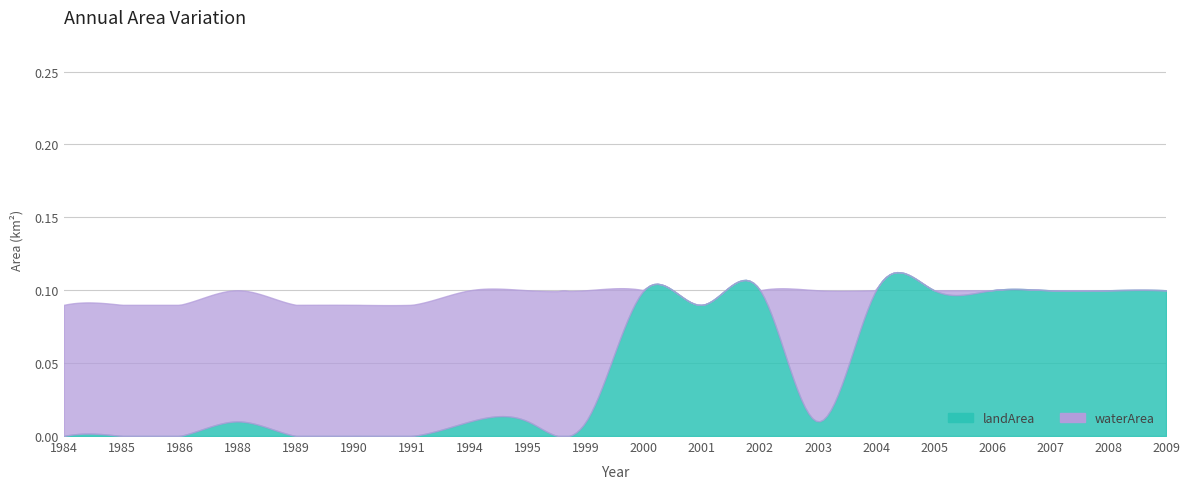

Is it true that waterArea equals 0.2 at 1990?

False